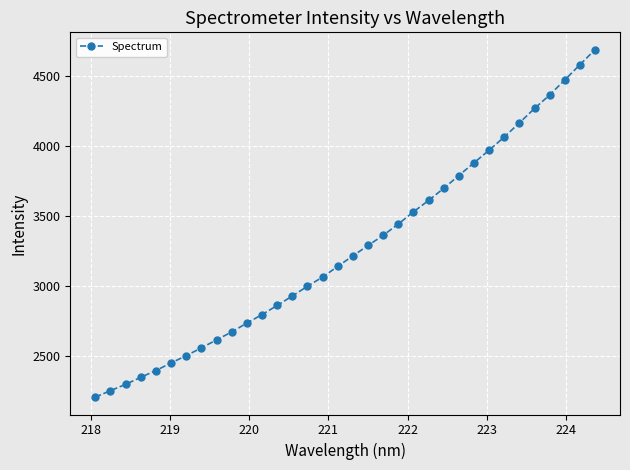

What is the value of the 20th point from the left?

3361.8